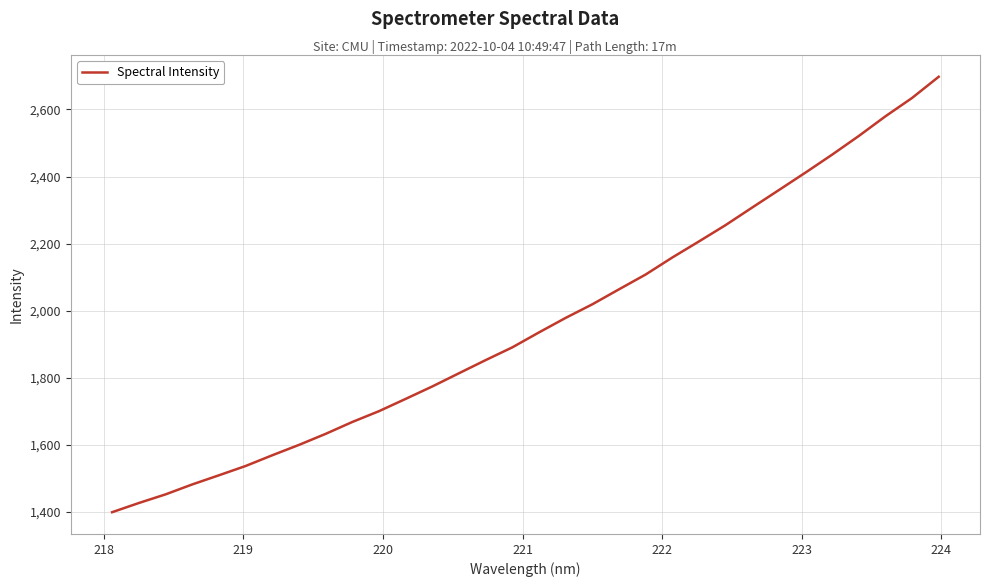

What is the difference between the maximum and minimum values?

1298.1